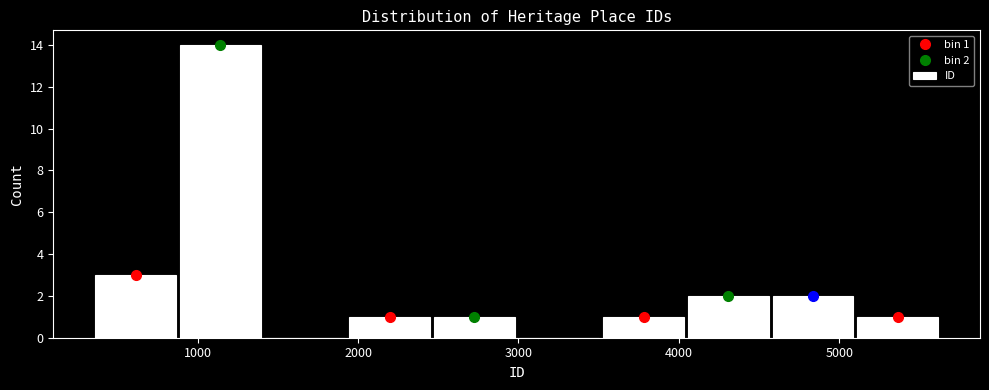

Which range on the x-axis has the tallest bar?

900 to 1400